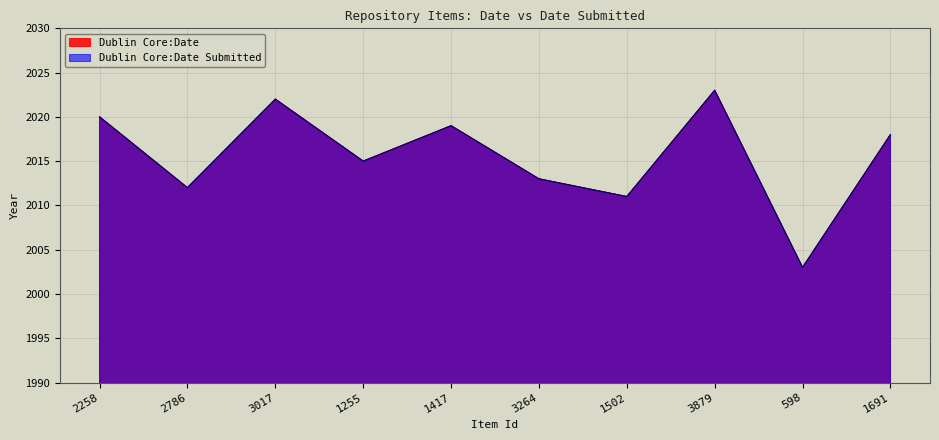

Reading left to right, list all the values displayed in this chart.

Dublin Core:Date: 2258=2020	2786=2012	3017=2022	1255=2015	1417=2019	3264=2013	1502=2011	3879=2023	598=2003	1691=2018
Dublin Core:Date Submitted: 2258=2020	2786=2012	3017=2022	1255=2015	1417=2019	3264=2013	1502=2011	3879=2023	598=2003	1691=2018